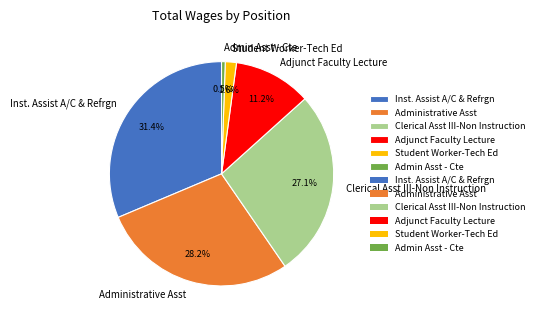

Does Admin Asst - Cte represent more than half of the total?

No